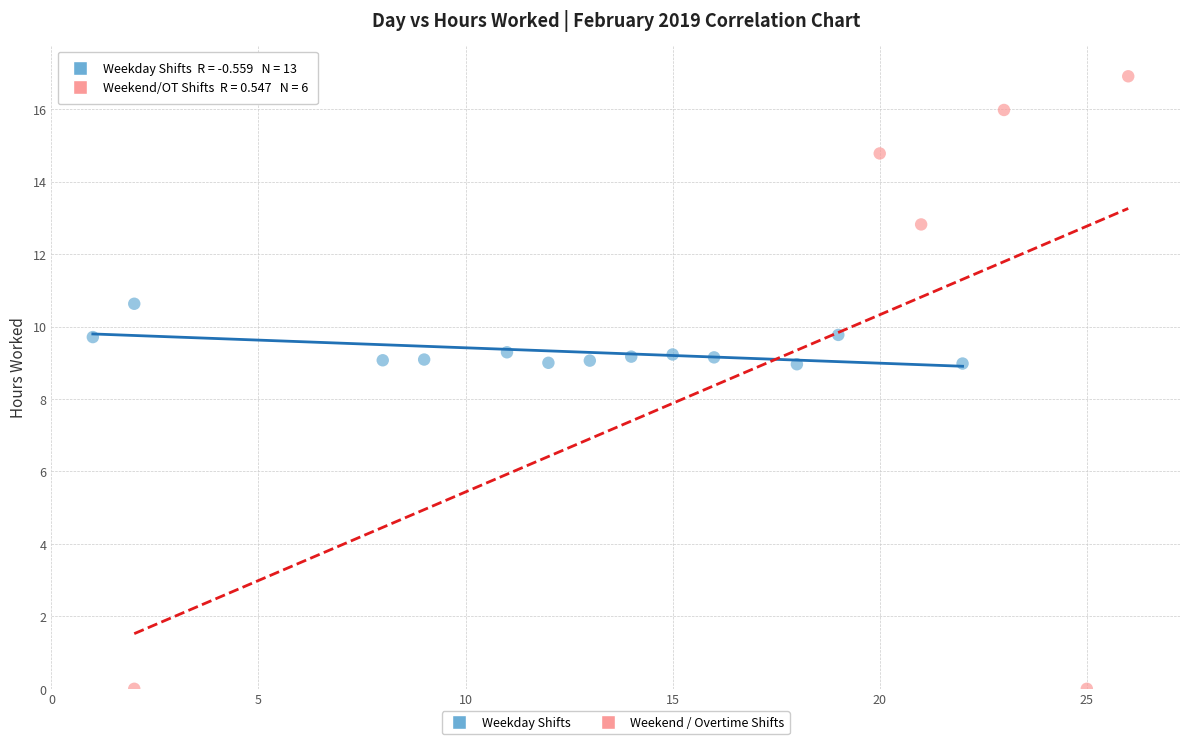

Which series contains the lowest Y value?

Weekend / Overtime Shifts